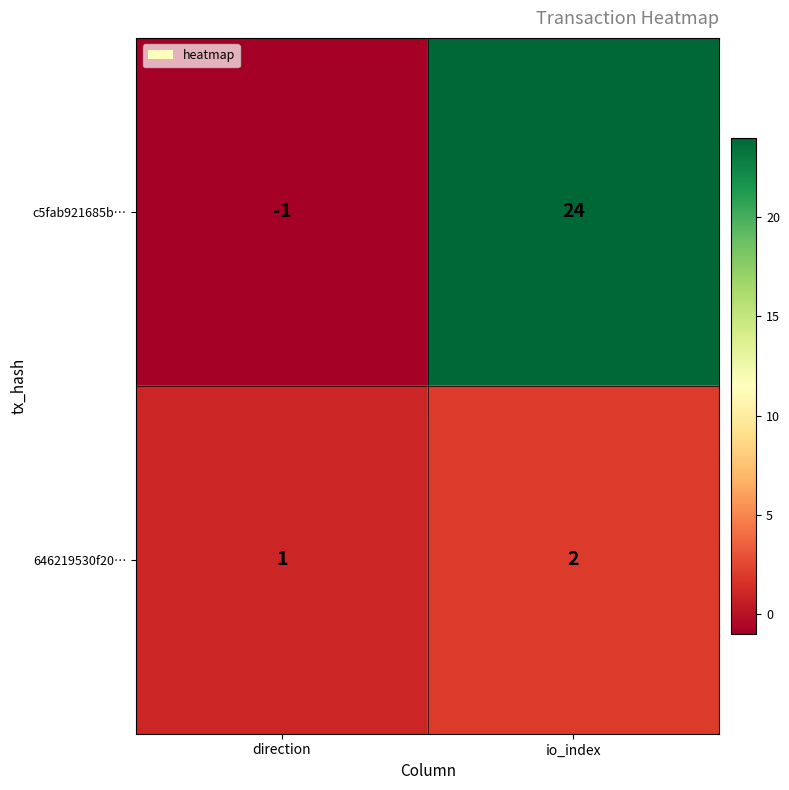

Reading left to right, extract all data points from this chart.

c5fab921685b…: -1	24
646219530f20…: 1	2